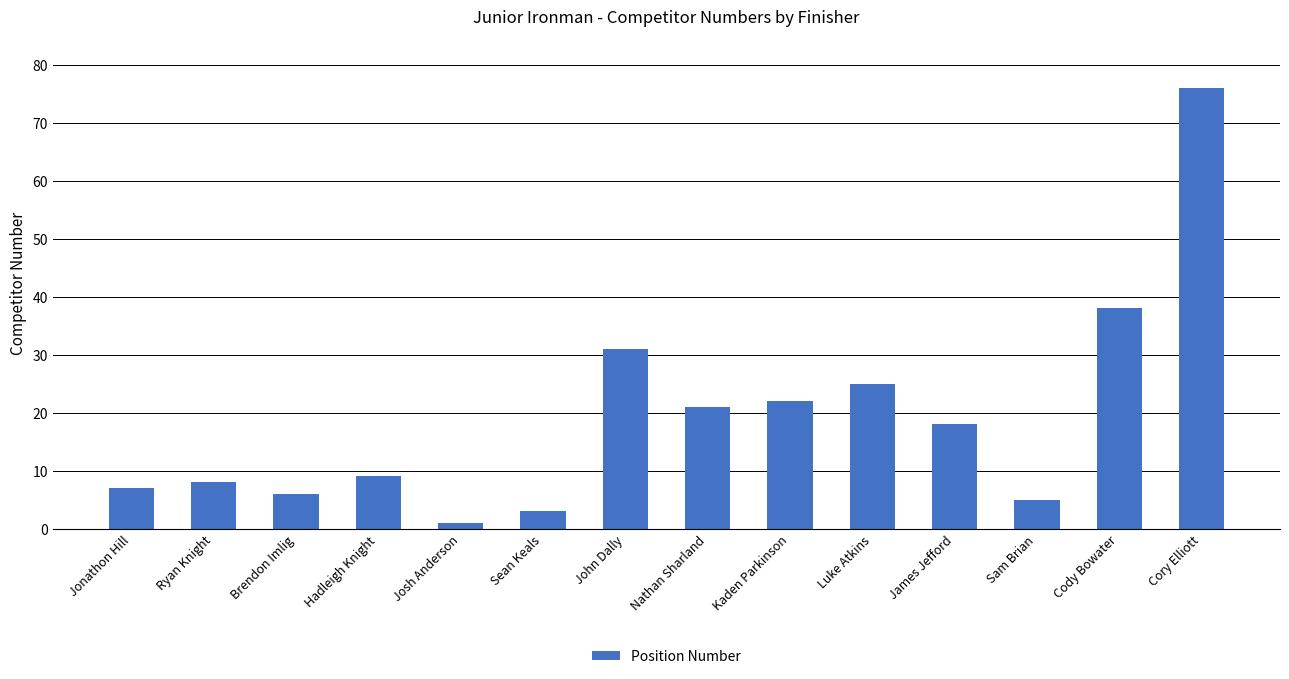

Rank the categories by value from highest to lowest.

Cory Elliott, Cody Bowater, John Dally, Luke Atkins, Kaden Parkinson, Nathan Sharland, James Jefford, Hadleigh Knight, Ryan Knight, Jonathon Hill, Brendon Imlig, Sam Brian, Sean Keals, Josh Anderson